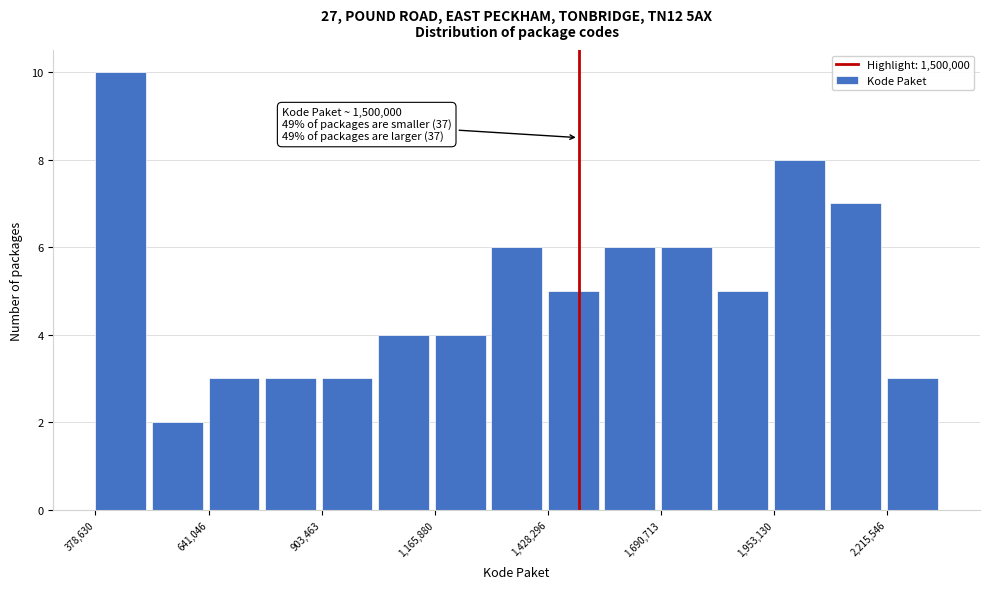

Around what value on the x-axis is the tallest bar? Give the approximate position of its centre, as read against the axis.

450000